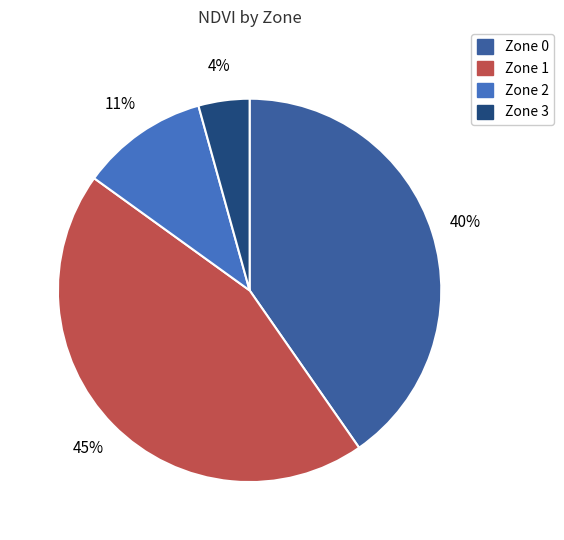

To the nearest percent, what portion does Zone 2 represent?

11%